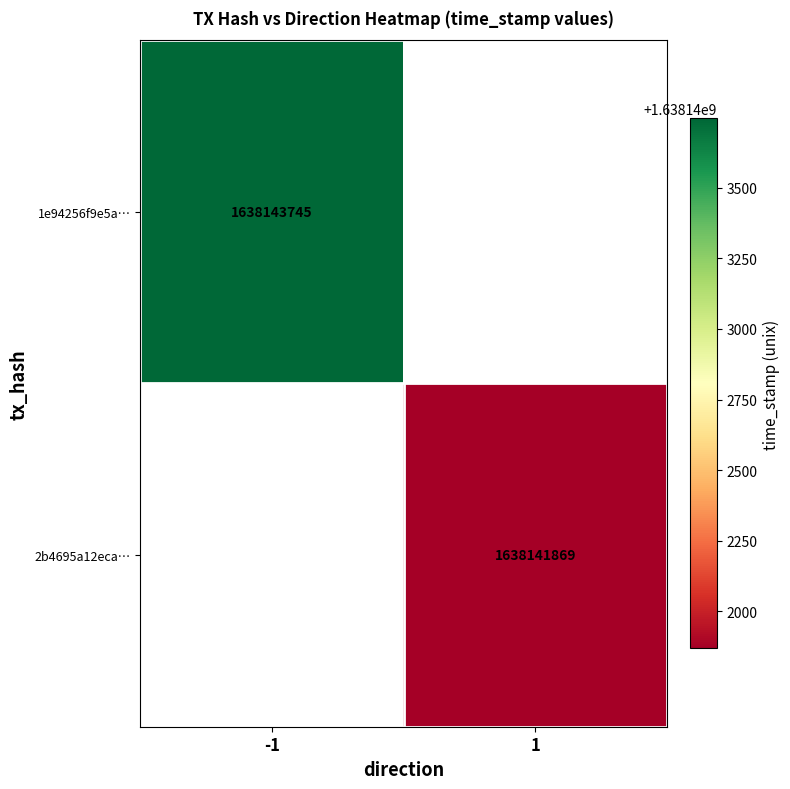

The value of 2b4695a12eca… at 1 is 2873909330. True or false?

False